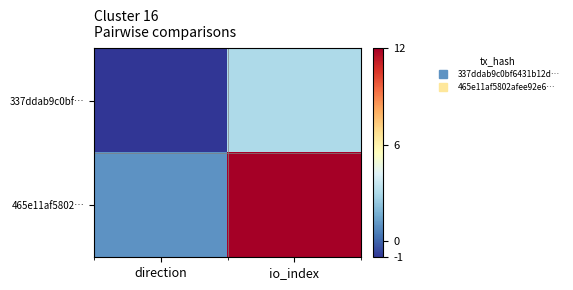

List the series in order of their overall mean, highest first.

465e11af5802…, 337ddab9c0bf…